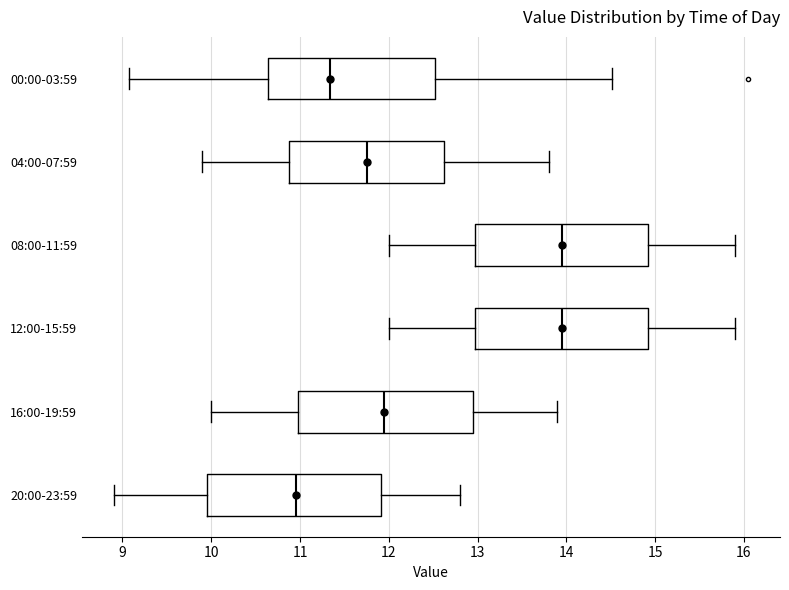

Reading bottom to top, transcribe this box plot: for each box, give where its median line is, the range the box spans, and where its two whiskers end, as read against the x-axis. The values are not printed on the chart, so give them approximately, as read against the axis.

20:00-23:59: median 11.0, box 10.0 to 11.9, whiskers 8.9 to 12.8
16:00-19:59: median 12.0, box 11.0 to 13.0, whiskers 10.0 to 13.9
12:00-15:59: median 14.0, box 13.0 to 14.9, whiskers 12.0 to 15.9
08:00-11:59: median 14.0, box 13.0 to 14.9, whiskers 12.0 to 15.9
04:00-07:59: median 11.8, box 10.9 to 12.6, whiskers 9.9 to 13.8
00:00-03:59: median 11.3, box 10.6 to 12.5, whiskers 9.1 to 14.5